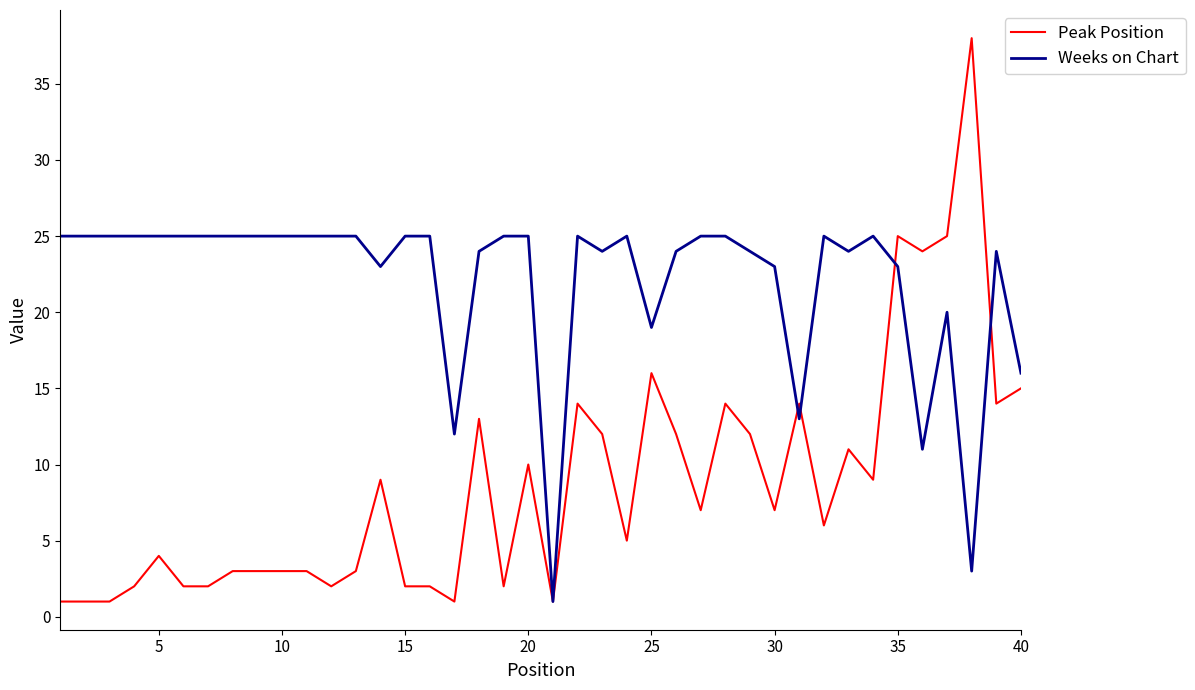

Which series has the widest spread of values?

Peak Position